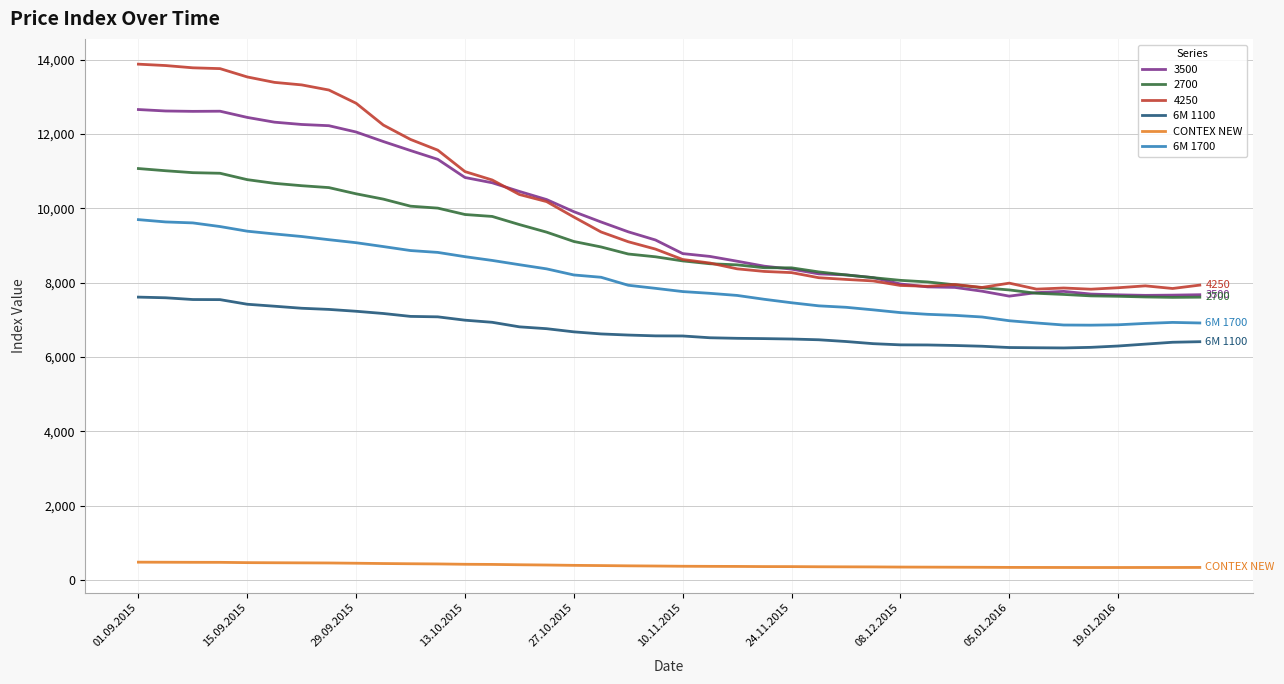

What is the greatest value displayed?

13879